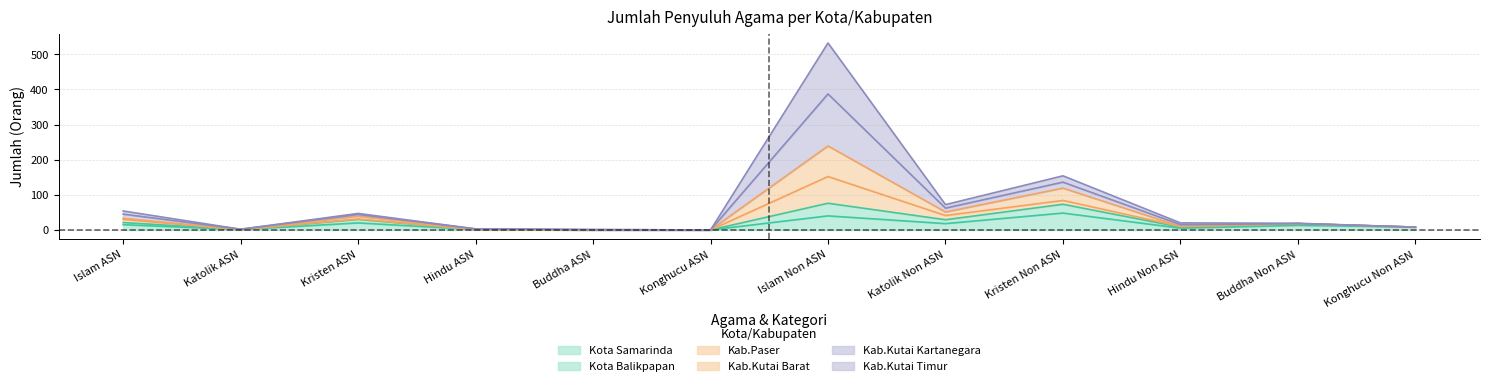

At which category is the sum across all series the highest?

Islam Non ASN